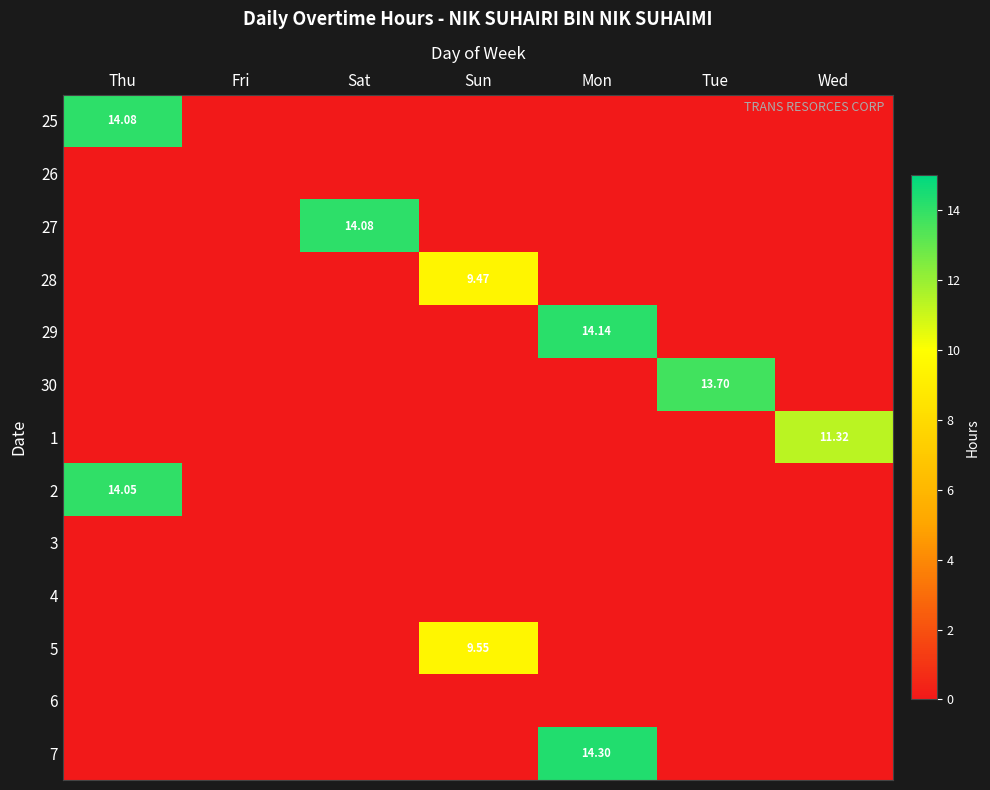

Rank the series by their maximum value, from highest to lowest.

7, 29, 25, 27, 2, 30, 1, 5, 28, 26, 3, 4, 6